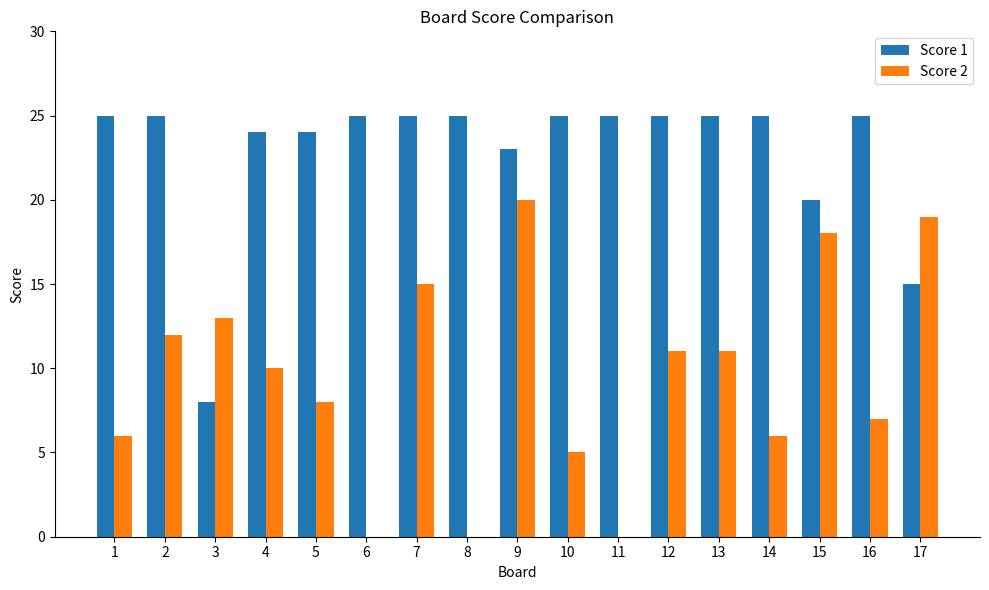

The value of Score 1 at 6 is 34. True or false?

False